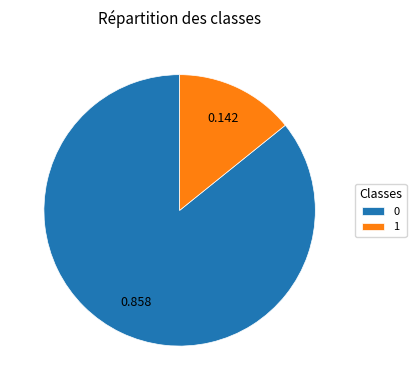

Is the sum of 0 and 1 greater than half?

Yes